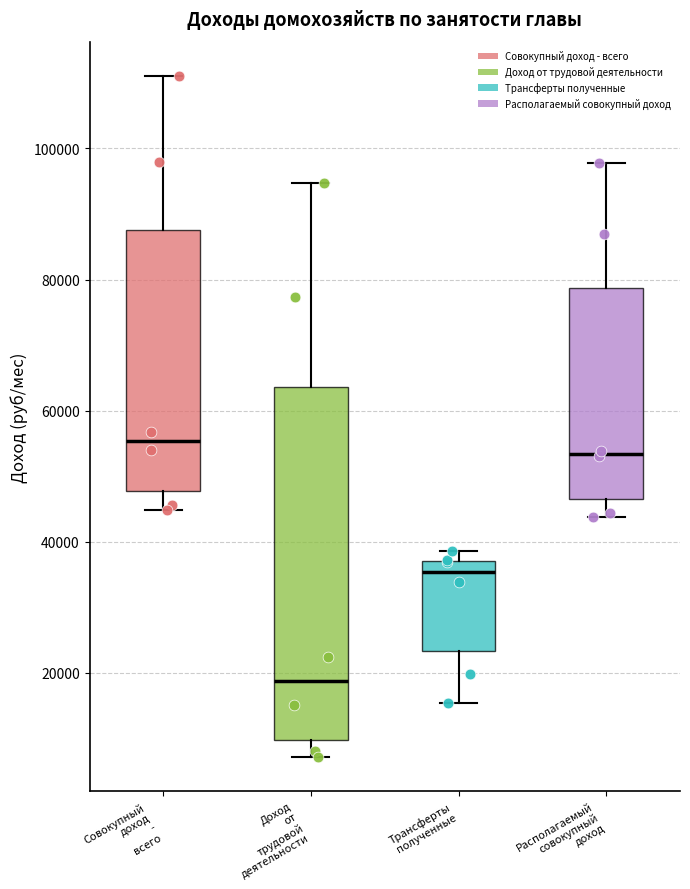

Reading left to right, read every box against the y-axis: the position of its median line, the range the box covers, and the ends of its whiskers. The values are not printed on the chart, so give them approximately, as read against the axis.

Совокупный доход - всего: median 56000, box 48000 to 88000, whiskers 44000 to 112000
Доход от трудовой деятельности: median 18000, box 10000 to 64000, whiskers 8000 to 94000
Трансферты полученные: median 36000, box 24000 to 38000, whiskers 16000 to 38000 (just above the box's upper edge)
Располагаемый совокупный доход: median 54000, box 46000 to 78000, whiskers 44000 to 98000